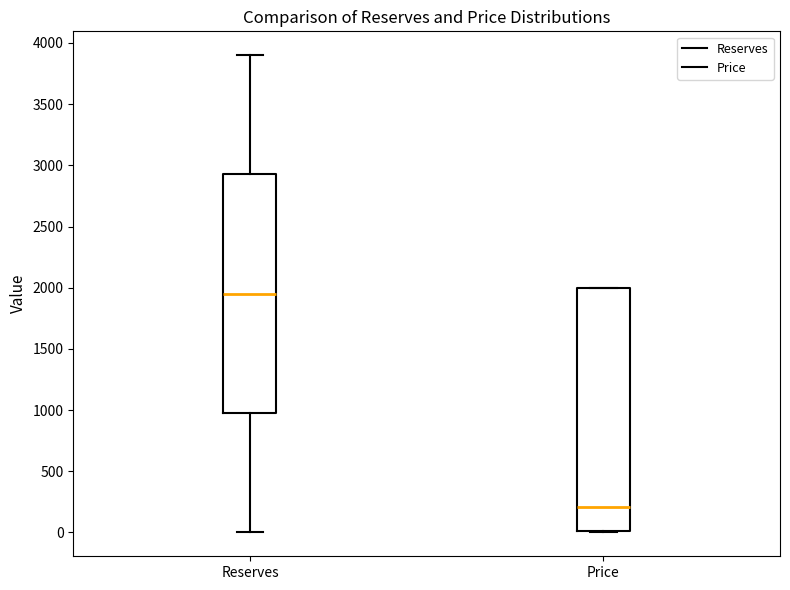

Which box has the highest median line?

Reserves